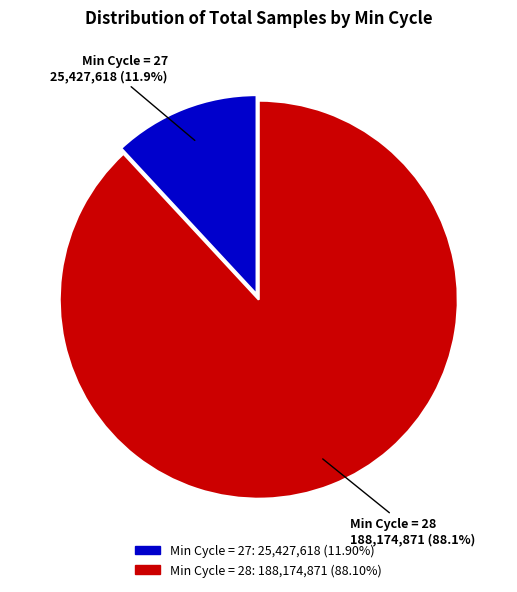

Is there a majority slice in this chart?

Yes